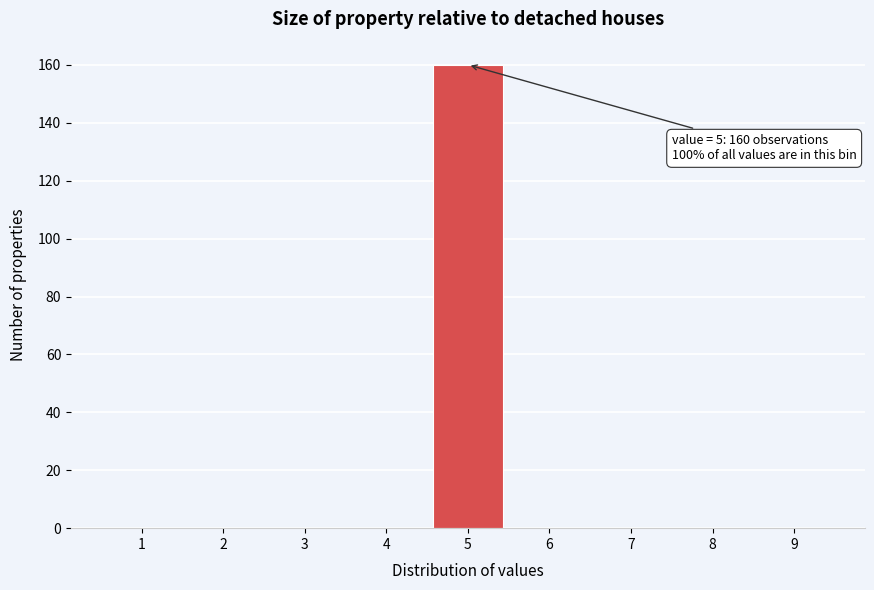

Reading right to left, list all the values displayed in this chart.

9=0	8=0	7=0	6=0	5=160	4=0	3=0	2=0	1=0